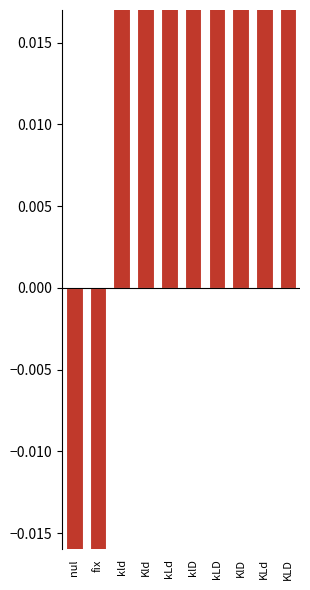

What is the value of the Alpha deviation bar at the 3rd from the left?

0.1